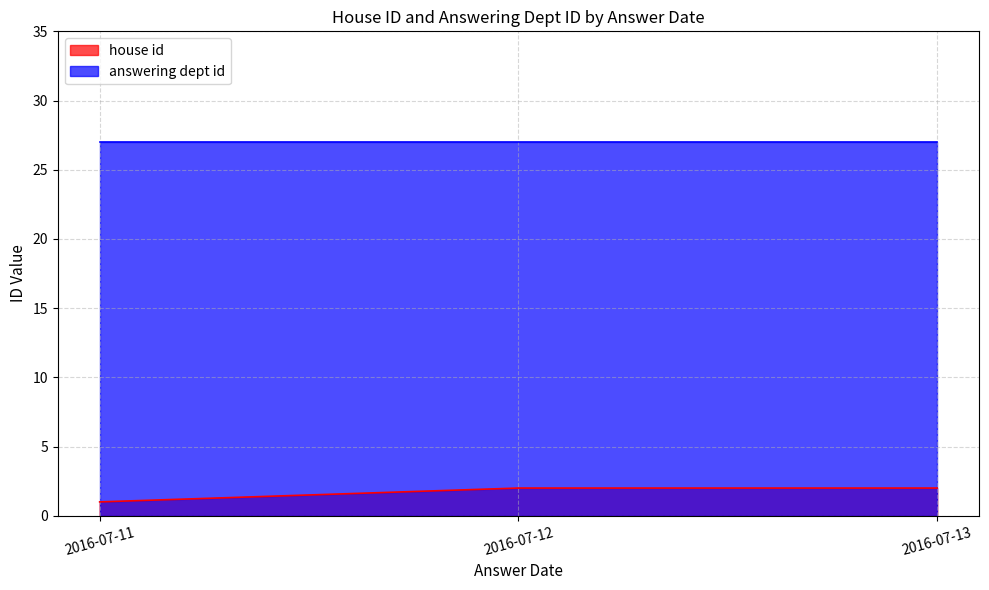

True or false: house id and answering dept id cross at least once.

False